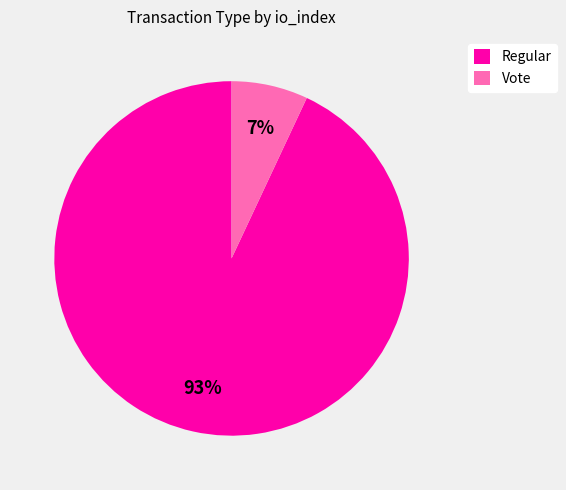

Approximately how many times larger is the value at Regular compared to Vote?

13.3